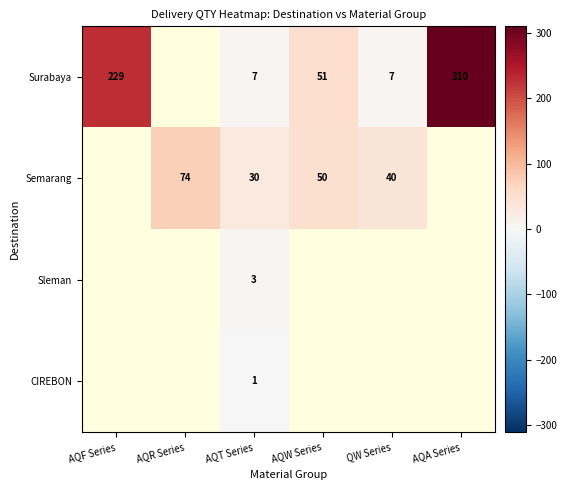

True or false: Semarang has a value of 30 at AQT Series.

True